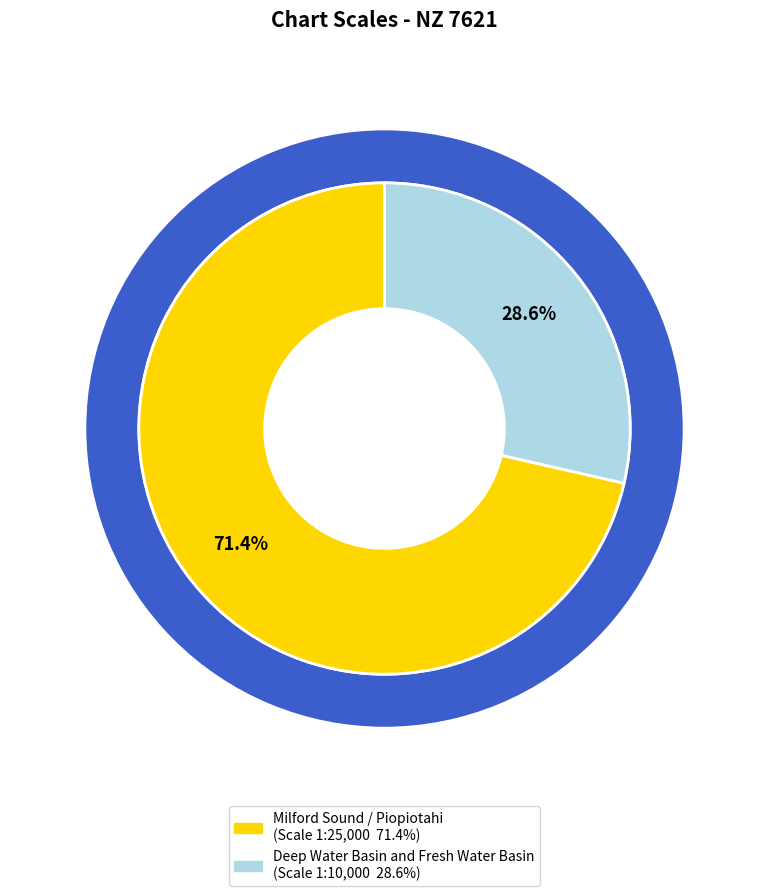

True or false: Deep Water Basin and Fresh Water Basin accounts for 29% of the total.

True